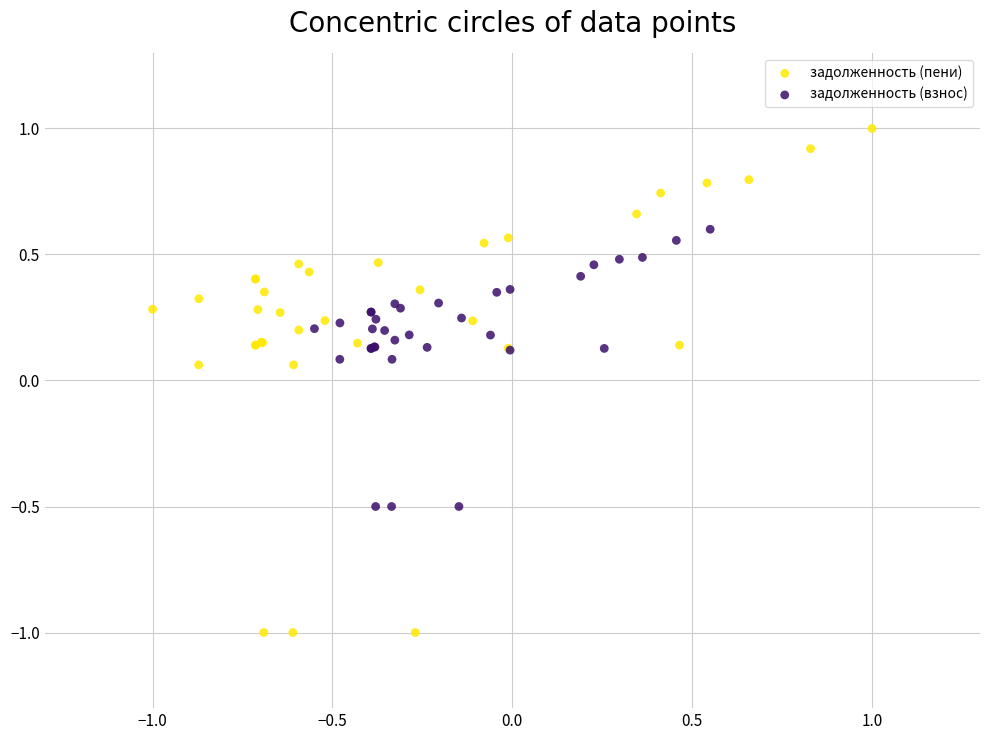

Which series has the widest spread of Y values?

задолженность (пени)